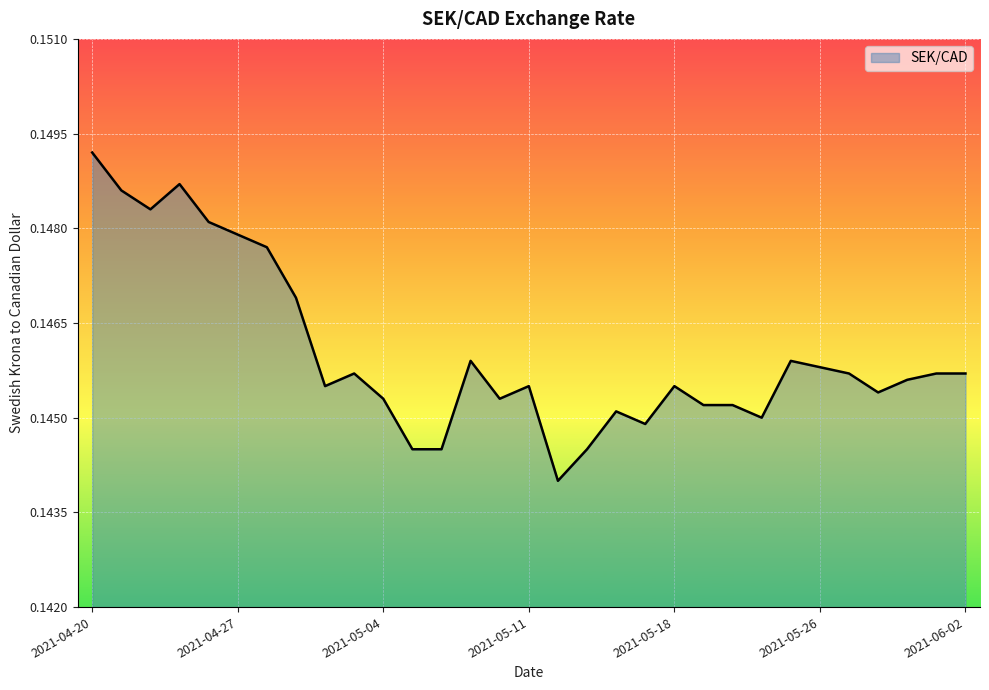

What is the value of the 30th point from the left?

0.1